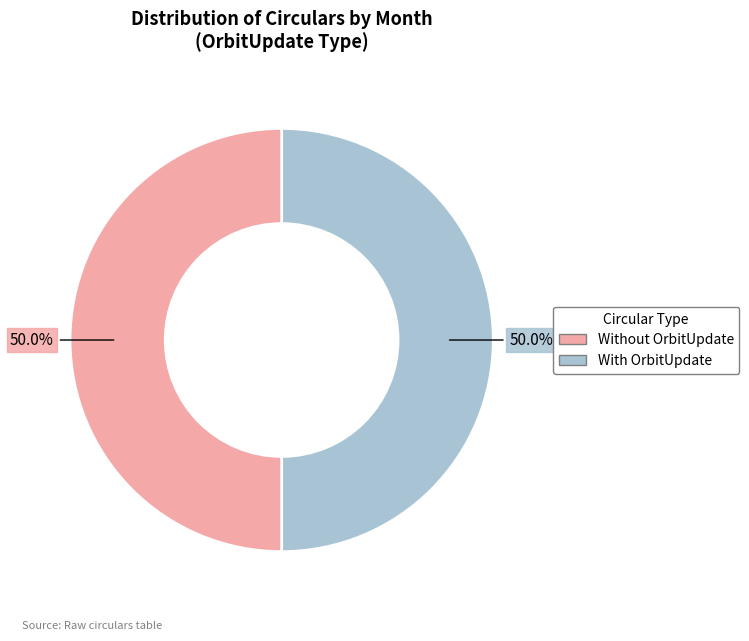

Count the number of slices in the pie.

2